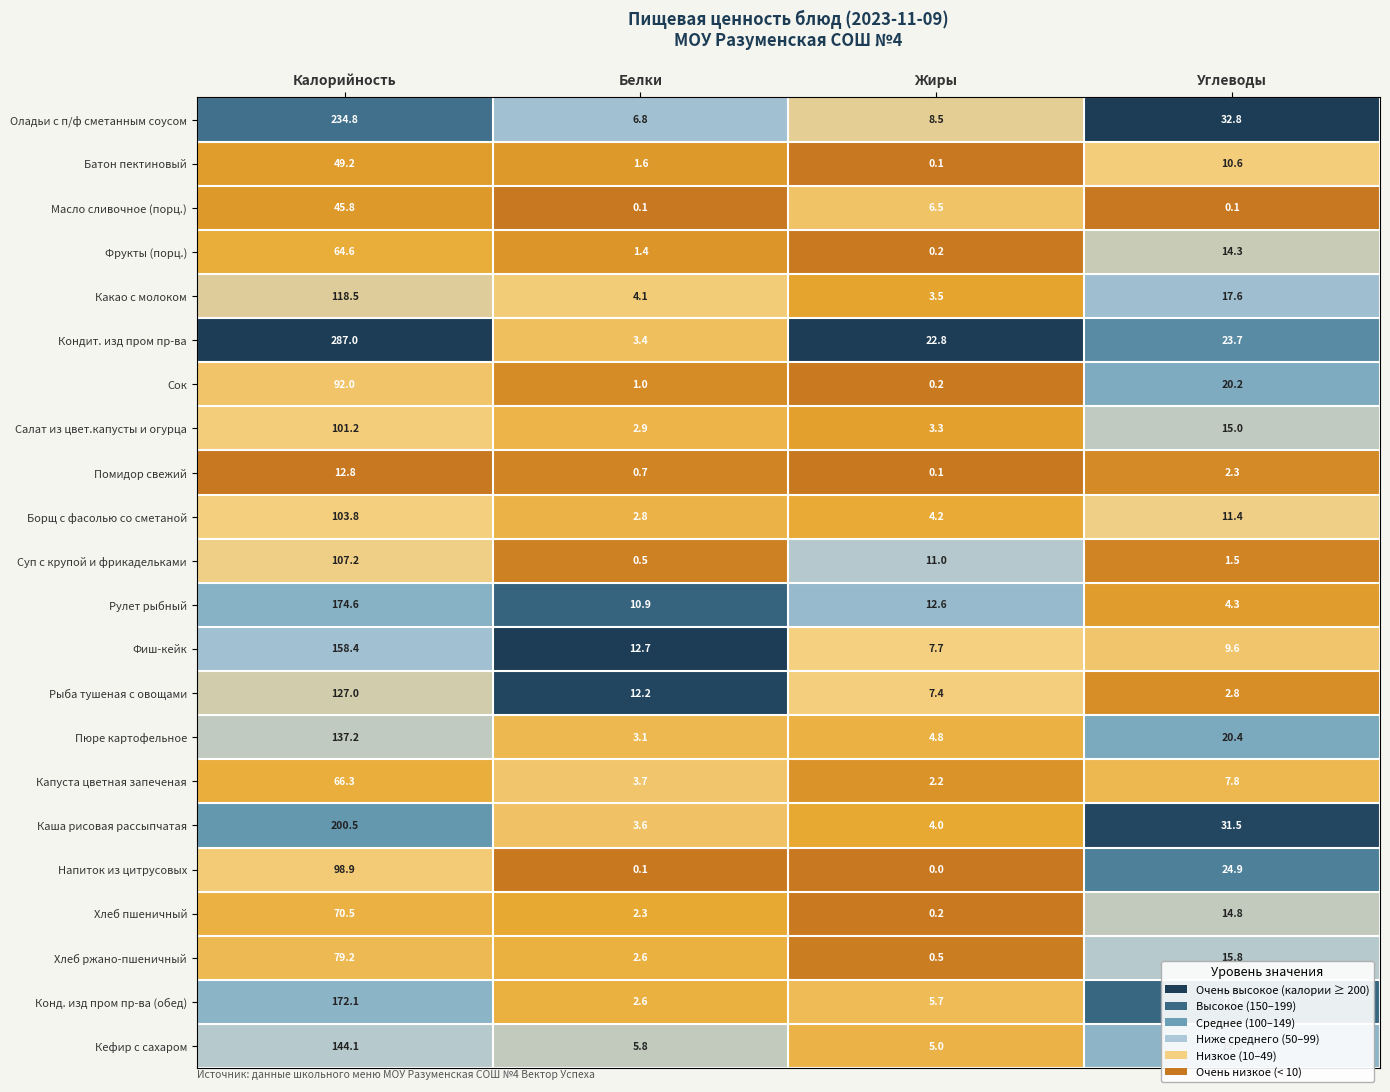

Which series has the largest total across all categories?

Кондит. изд пром пр-ва